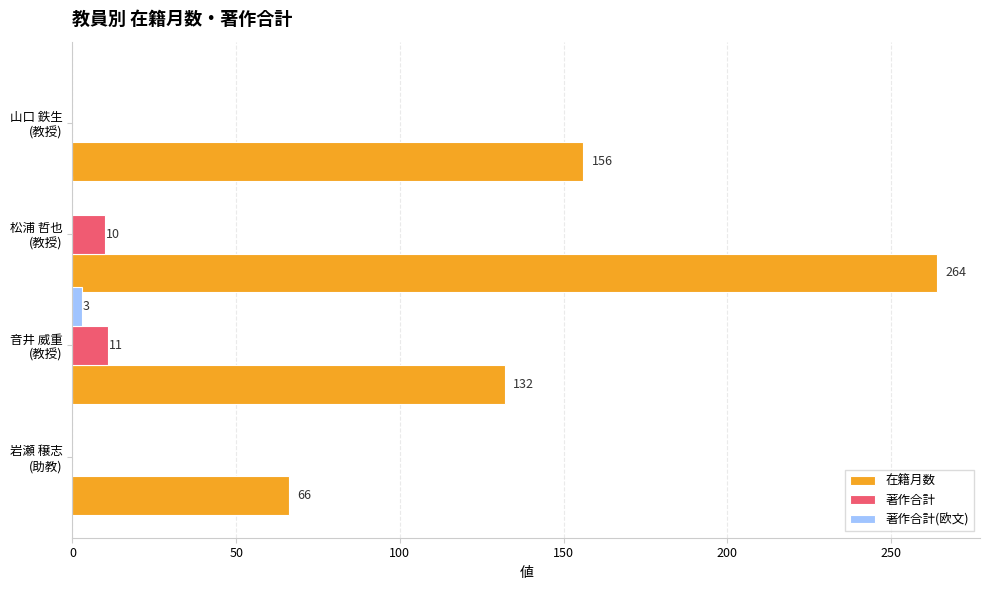

At which label is 在籍月数 closest to 165?

山口 鉄生
(教授)